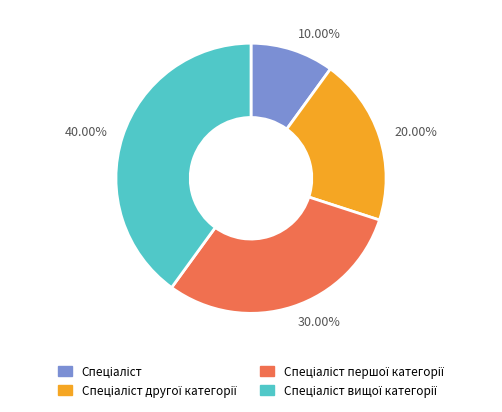

Is there a majority slice in this chart?

No